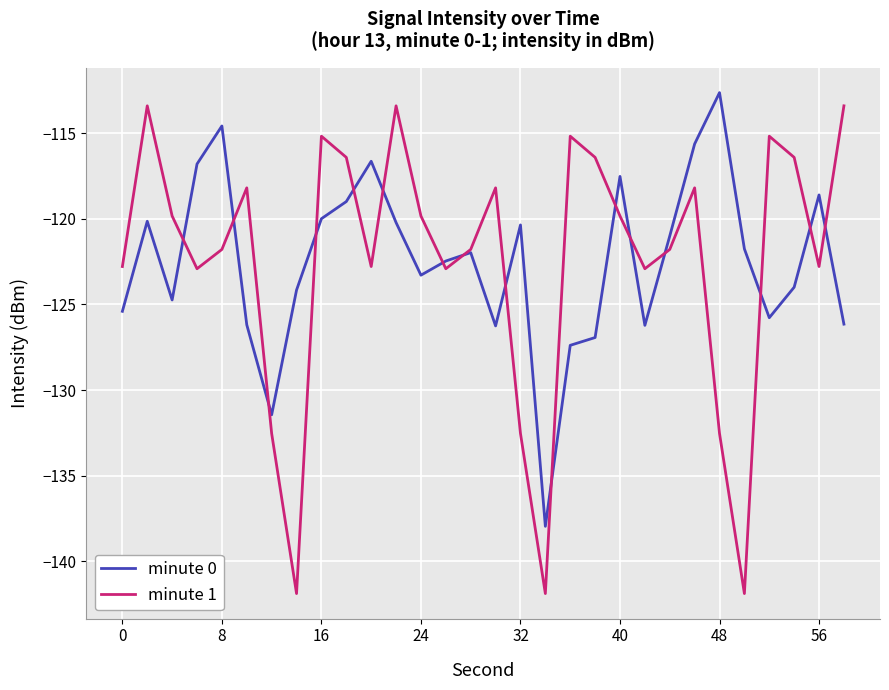

What is the smallest value displayed?

-141.9